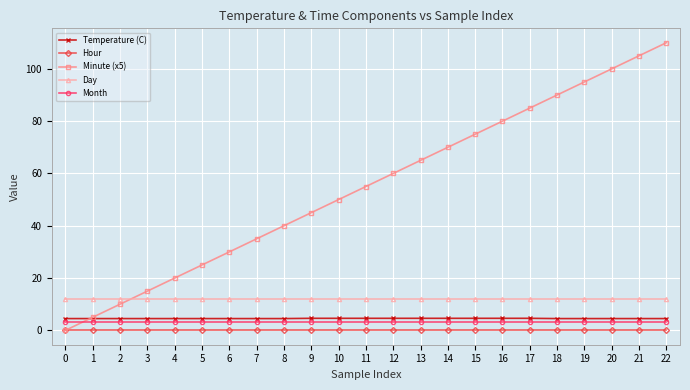

True or false: Minute (x5) has more than 0 interior local peaks.

False